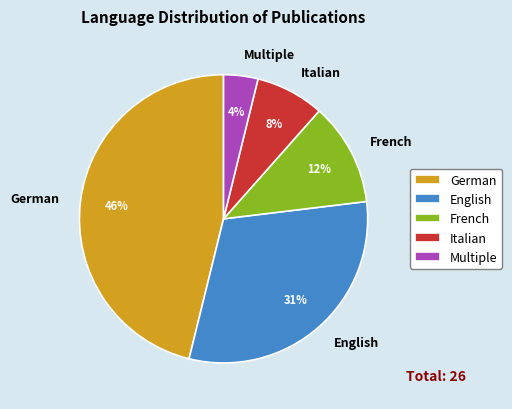

The German slice represents 4% of the pie. True or false?

False